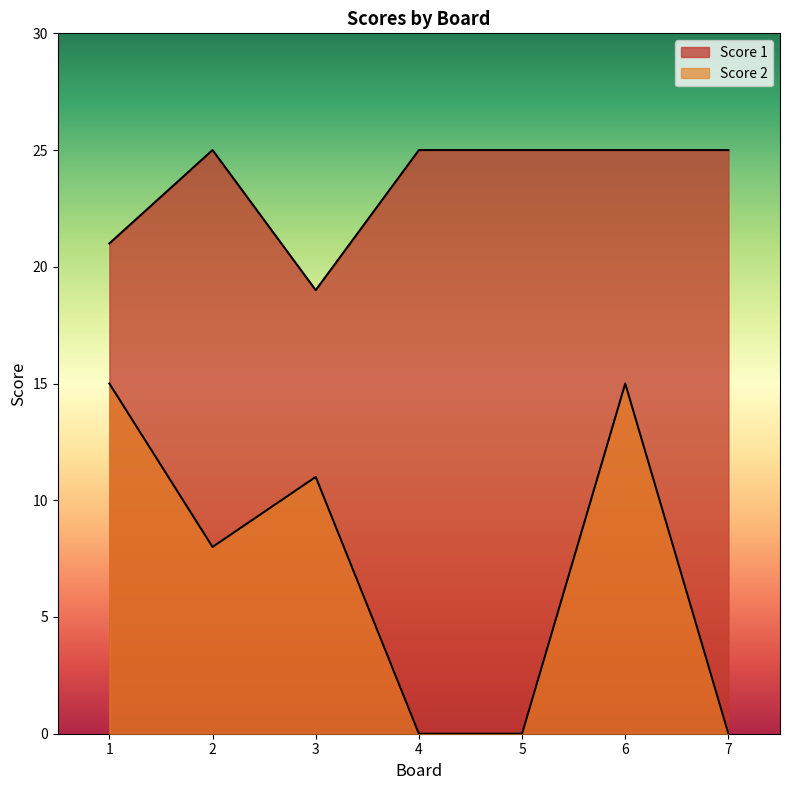

Count the number of categories in the chart.

7